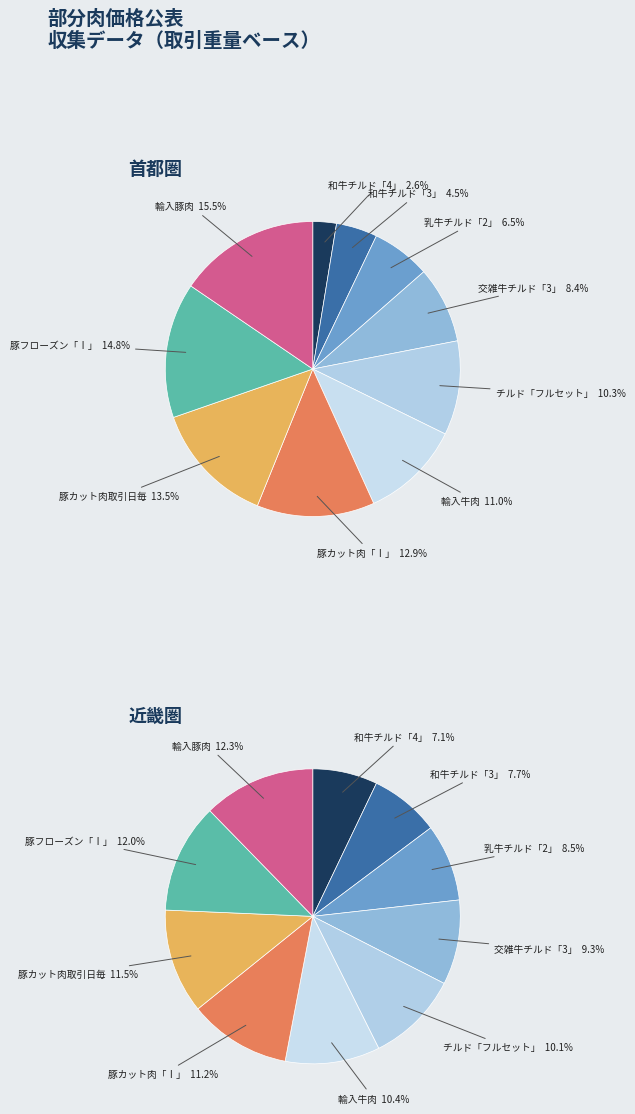

To the nearest percent, what is the difference between the 5 and 1 slice percentages?

3%